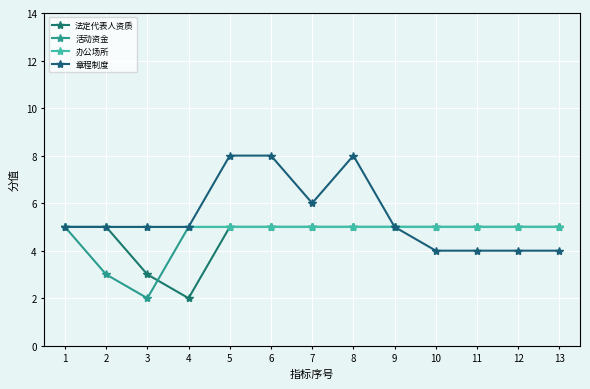

True or false: 活动资金 and 办公场所 intersect in this chart.

False